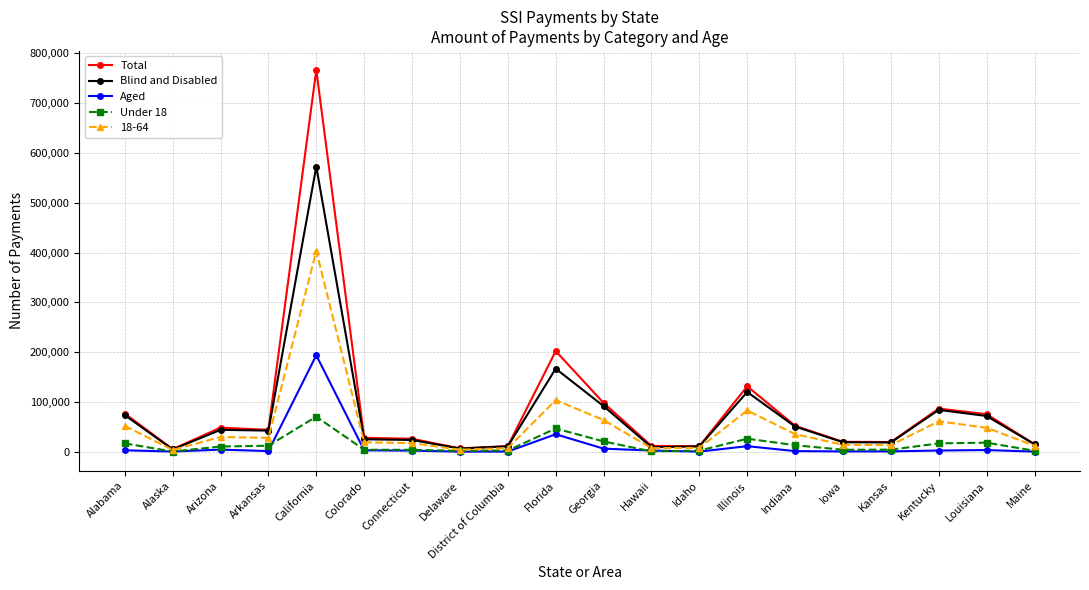

What is the label of the 20th point from the left?

Maine